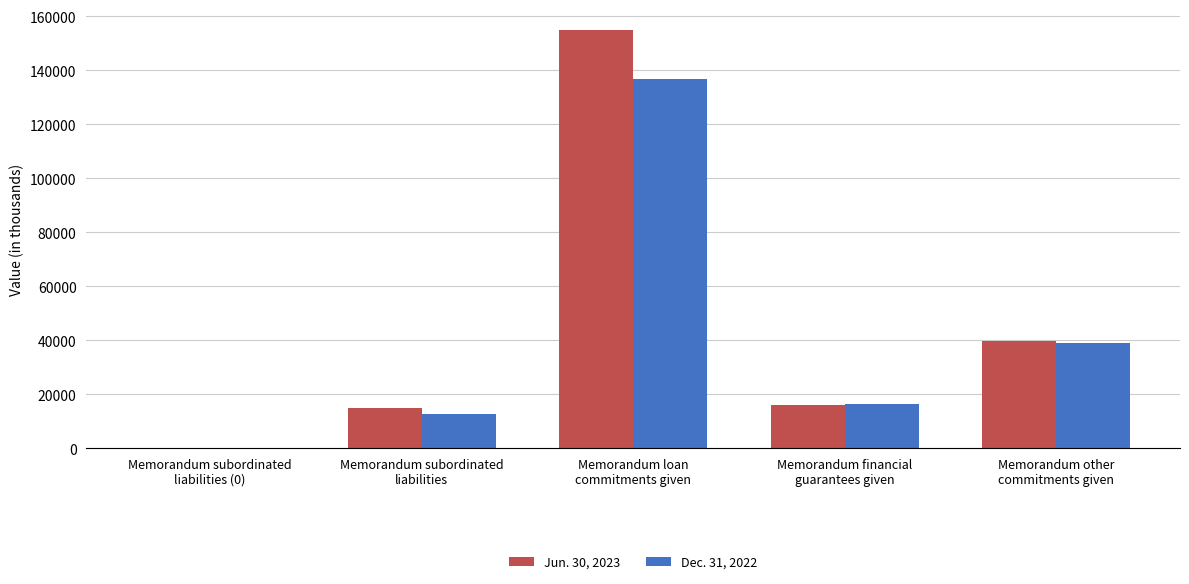

What is the maximum value shown in the chart?

155009